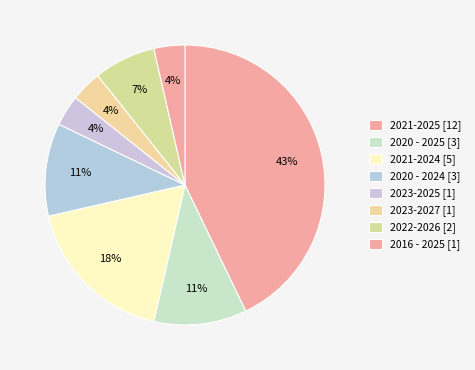

How many segments does this pie chart have?

8